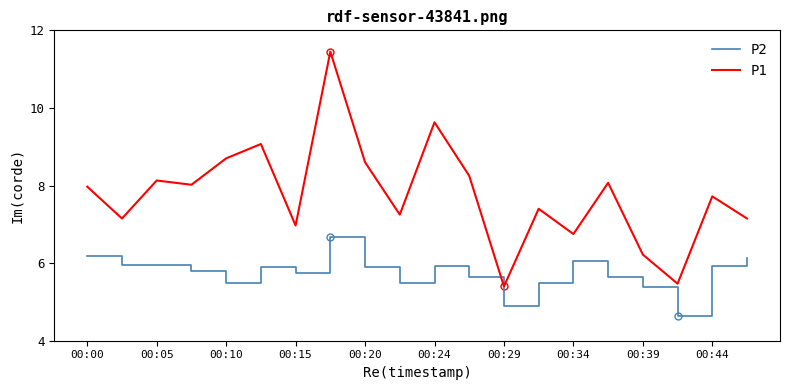

At how many categories does at least one series exceed 9?

3